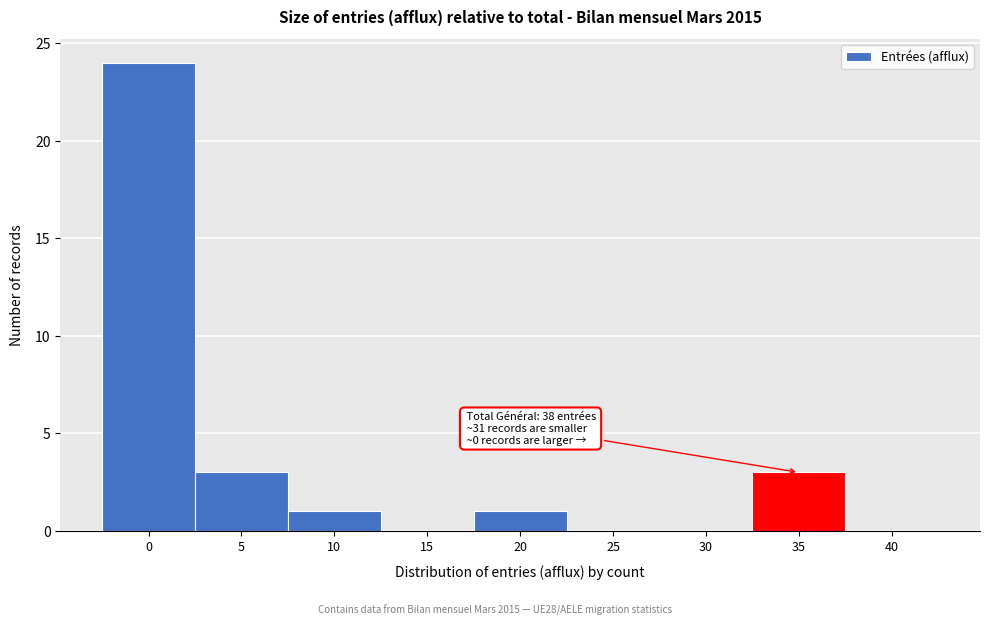

Reading right to left, what are all the values shown in this chart?

40=0	35=3	30=0	25=0	20=1	15=0	10=1	5=3	0=24